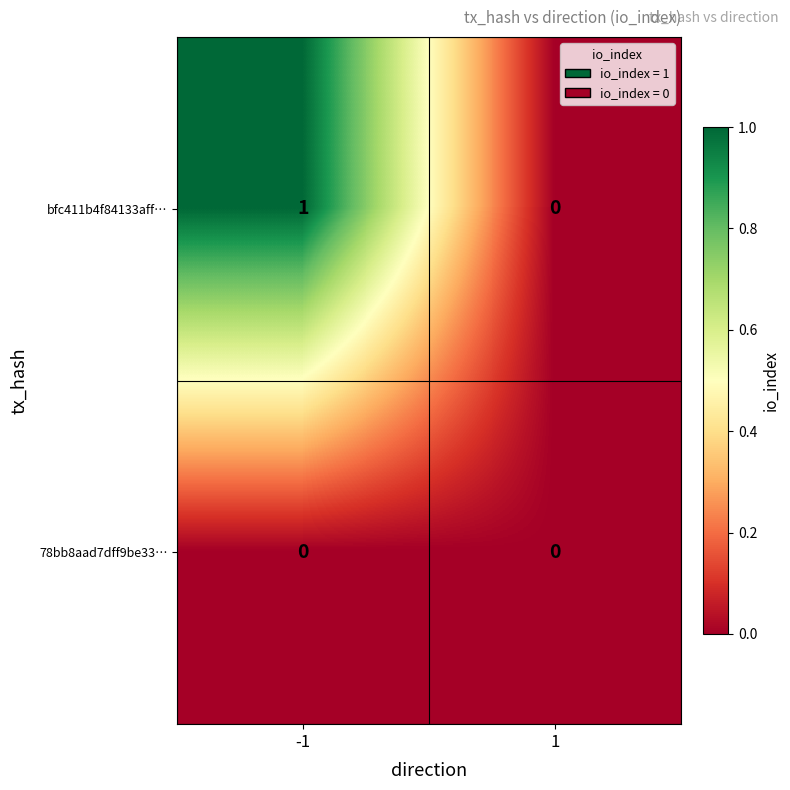

Between -1 and 1, which series saw the biggest shift?

bfc411b4f84133aff…